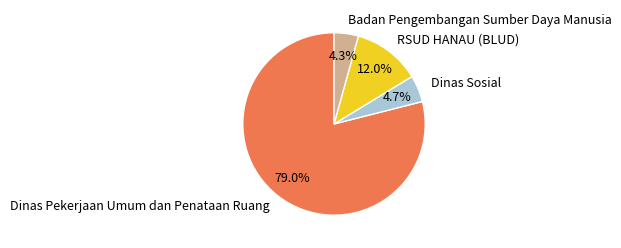

Which slice is the largest?

Dinas Pekerjaan Umum dan Penataan Ruang